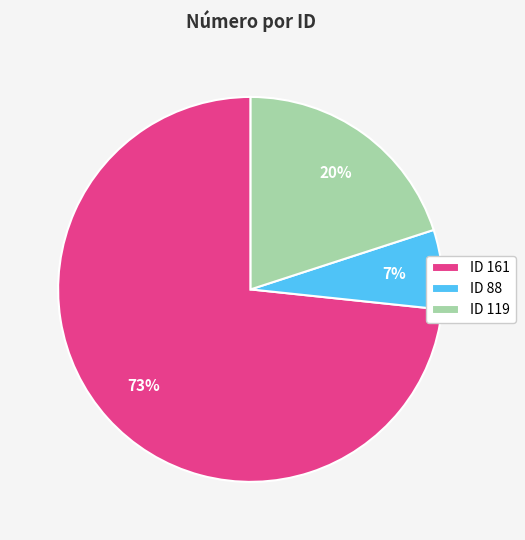

What is the largest slice in the pie chart?

ID 161